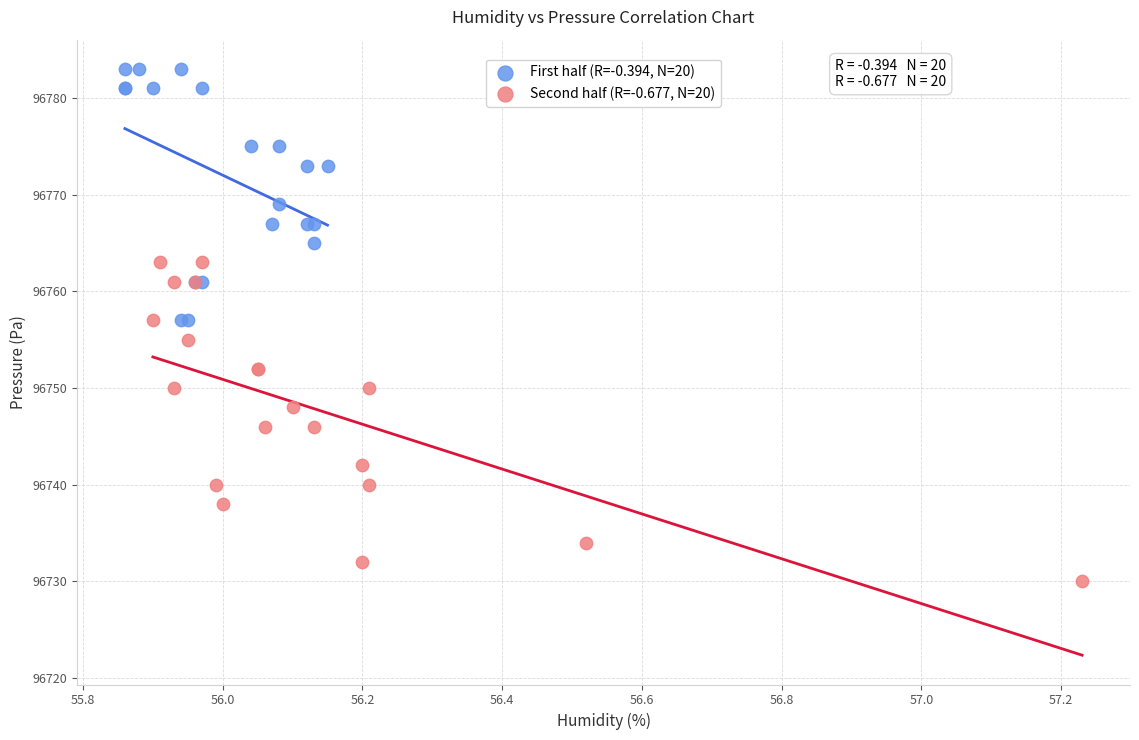

Which series reaches the maximum Y coordinate?

First half (R=-0.394, N=20)